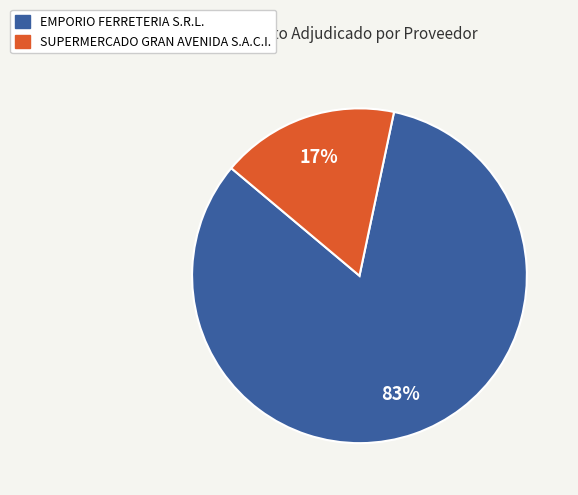

Which slice is the largest?

EMPORIO FERRETERIA S.R.L.